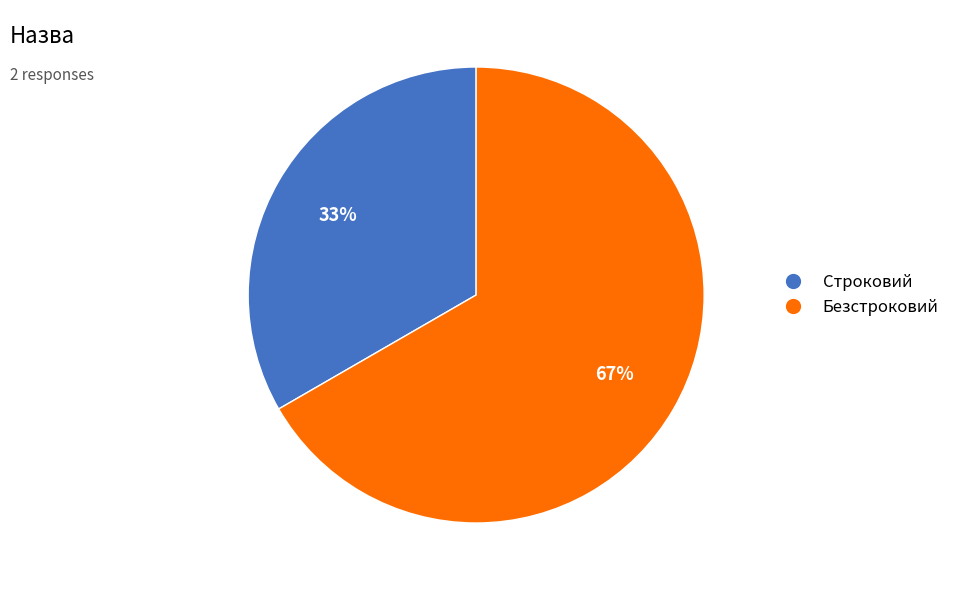

Approximately how many times larger is the value at Строковий compared to Безстроковий?

0.5